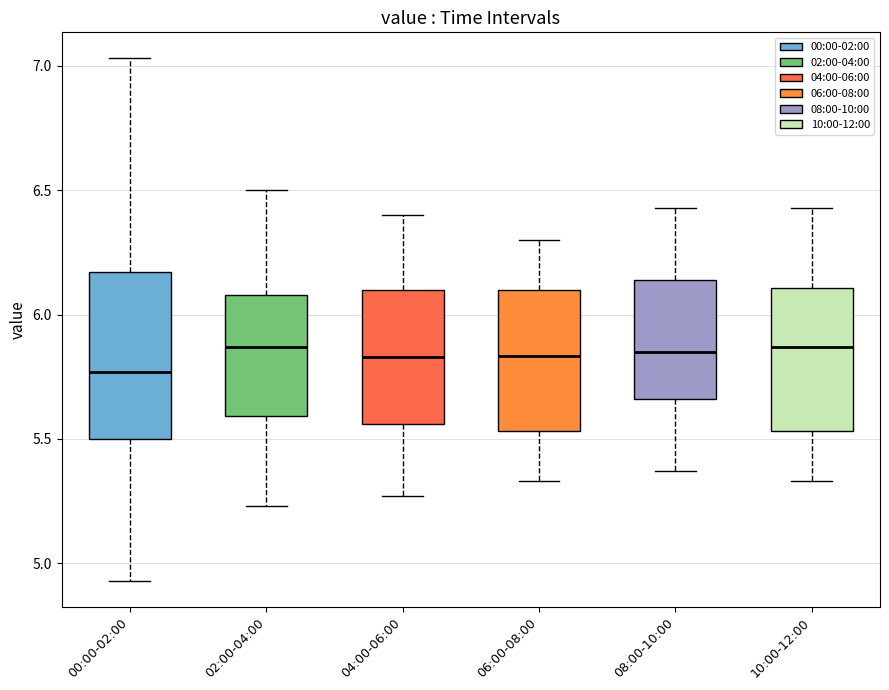

Which box is the tallest, from its lower edge to its upper edge?

00:00-02:00